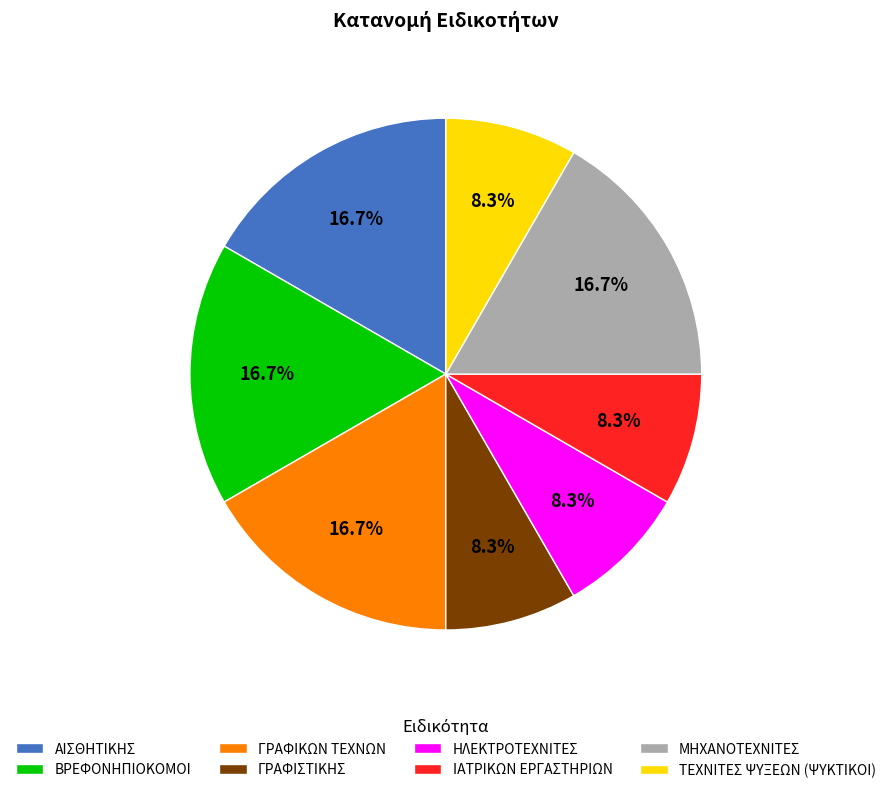

What percentage is the ΤΕΧΝΙΤΕΣ ΨΥΞΕΩΝ (ΨΥΚΤΙΚΟΙ) slice, to the nearest percent?

8%